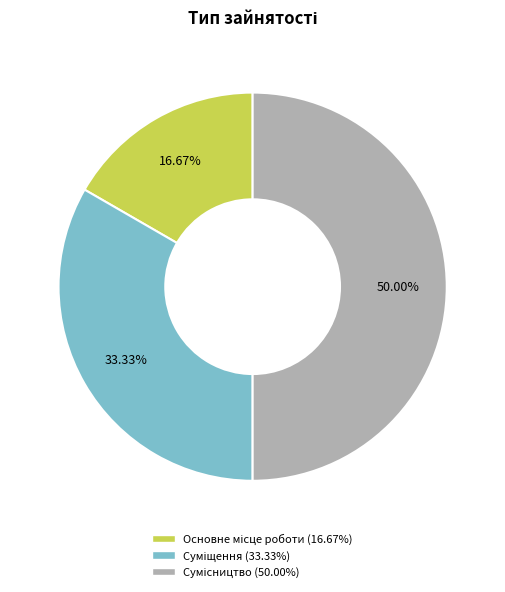

How many slices are in this pie chart?

3